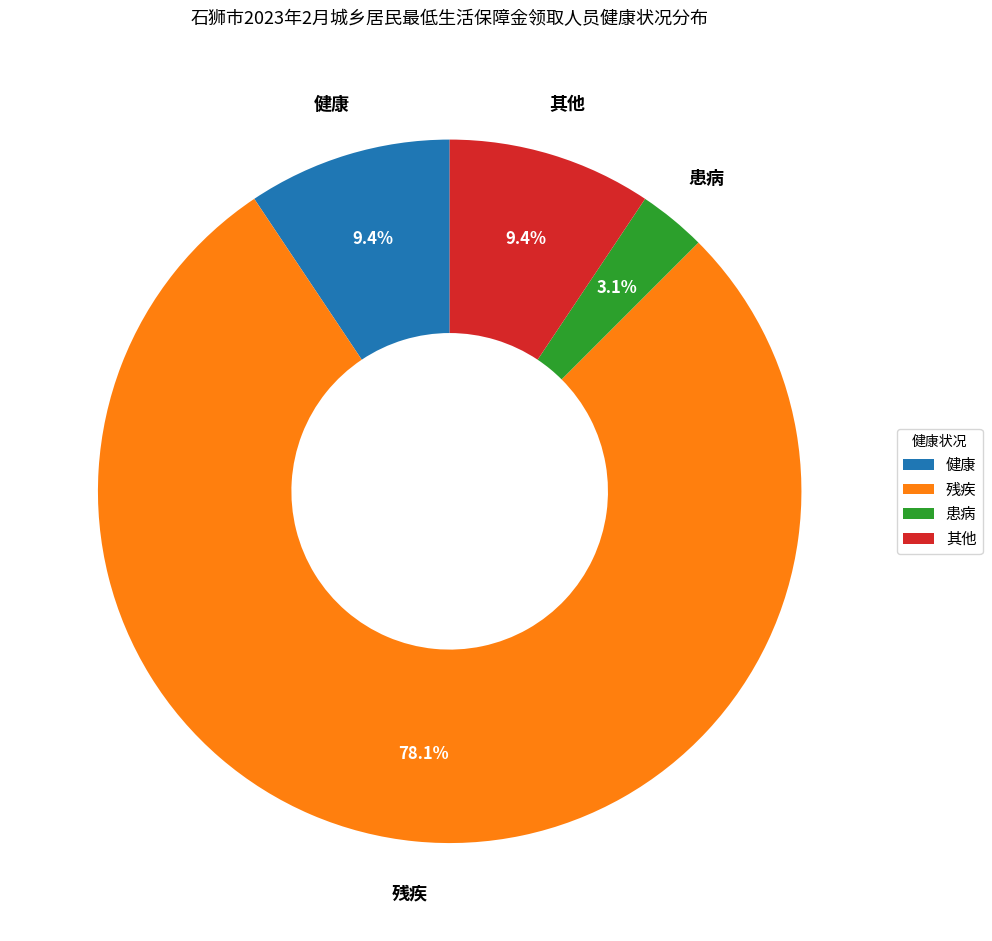

What is the ratio of the value at 健康 to the value at 其他?

1.0